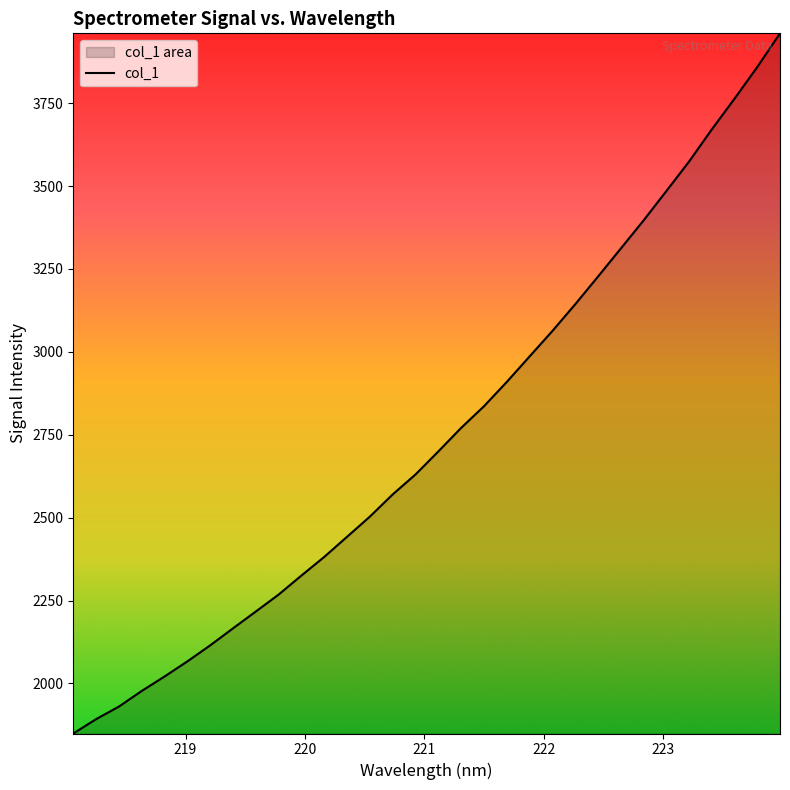

What is the difference between the maximum and minimum values?

2111.4